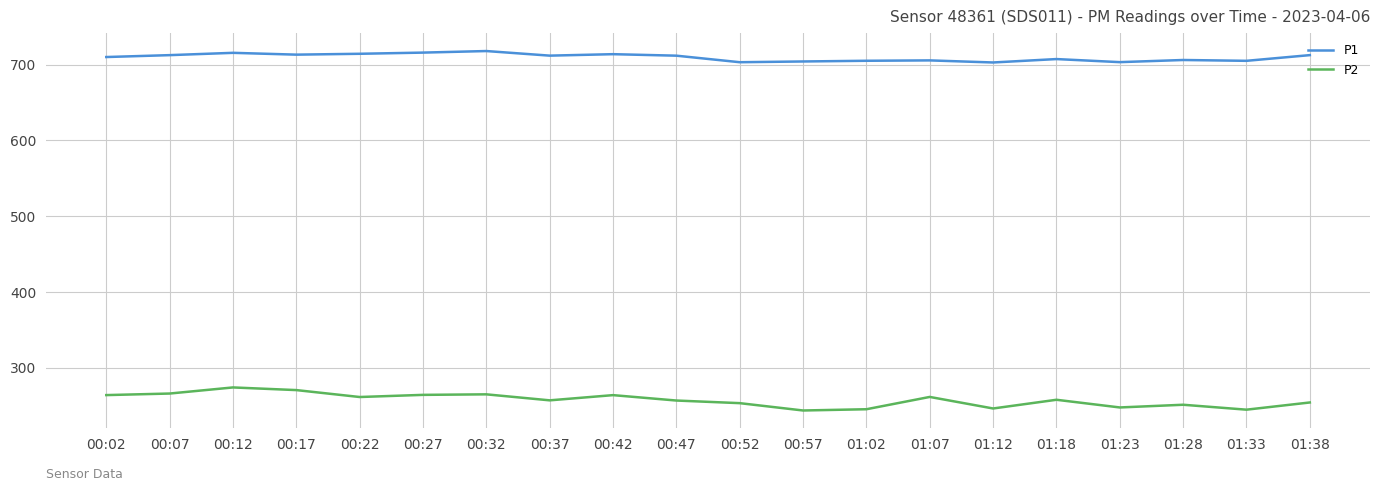

Rank the series by their average value, from highest to lowest.

P1, P2